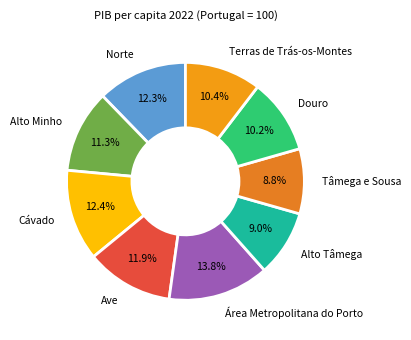

The Ave slice represents 17% of the pie. True or false?

False